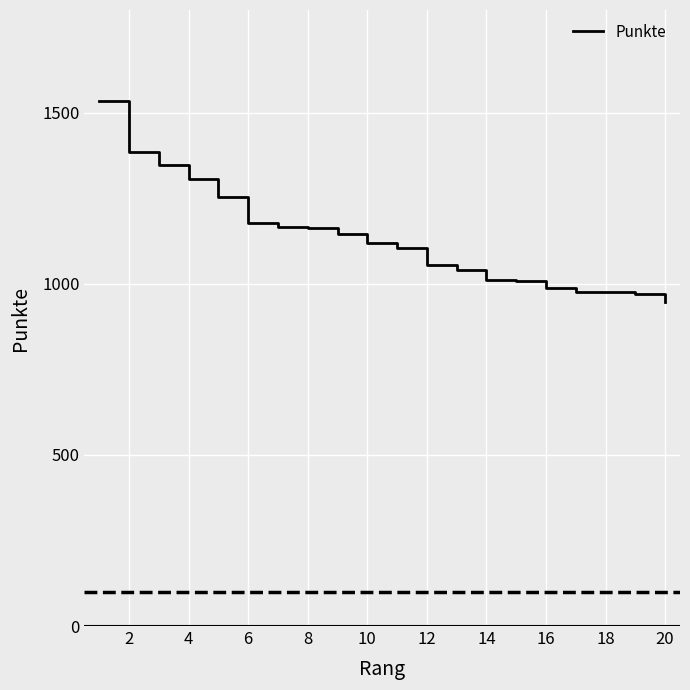

What is the difference between the maximum and minimum values?

586